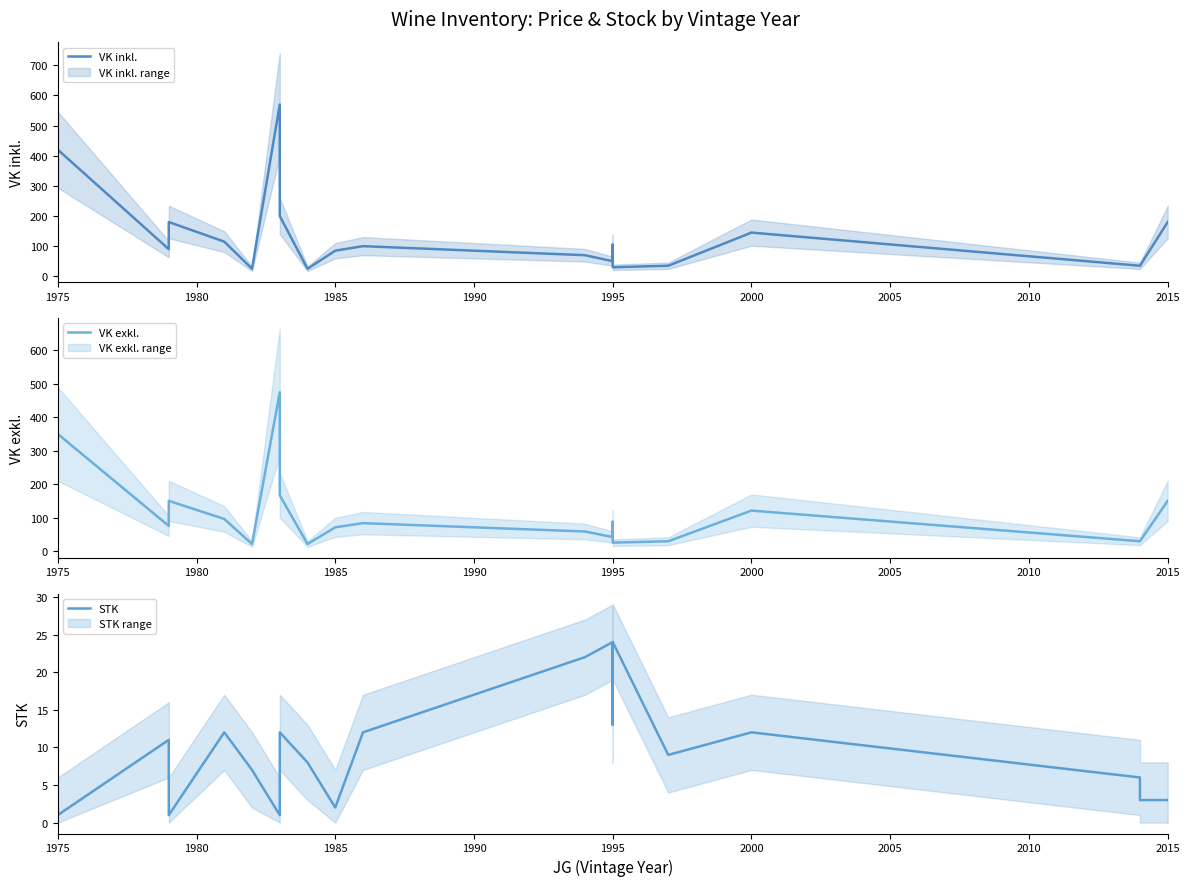

Does the chart display data point markers on the line(s)?

No